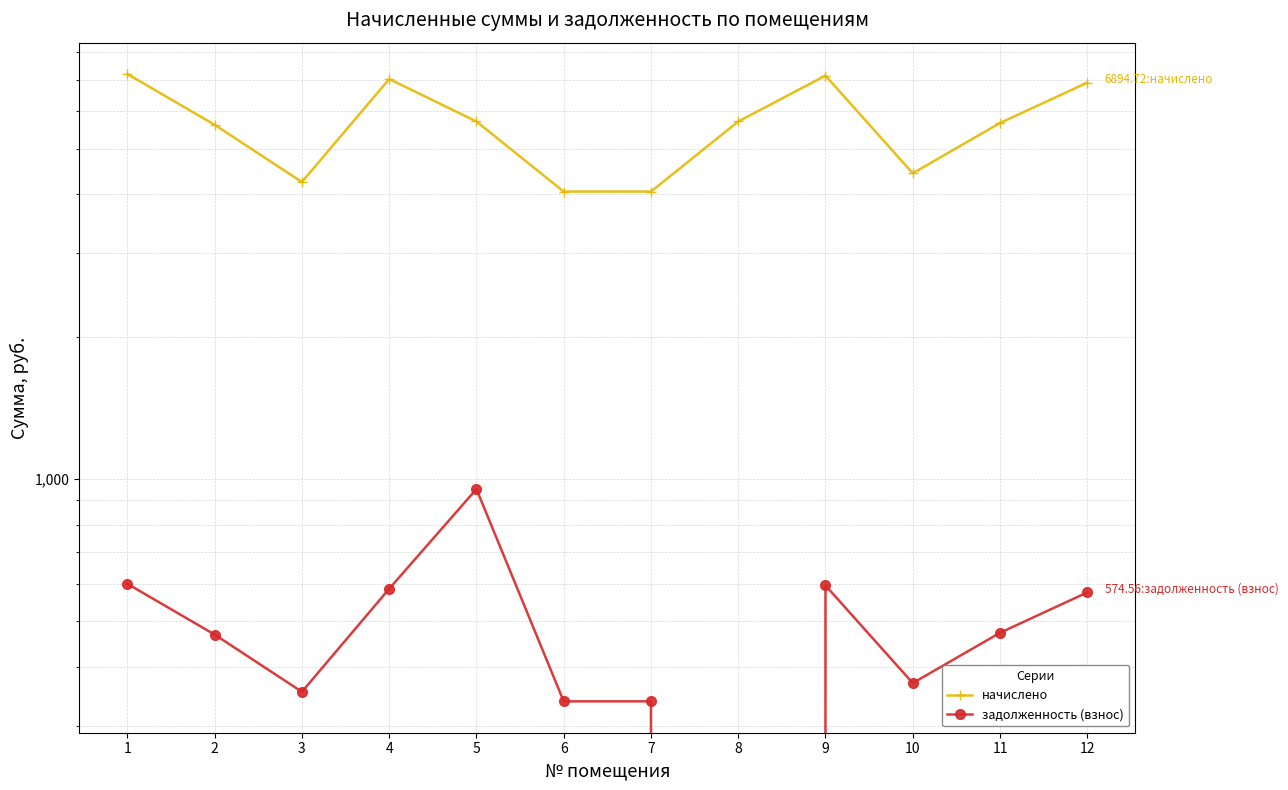

True or false: задолженность (взнос) and начислено intersect in this chart.

False